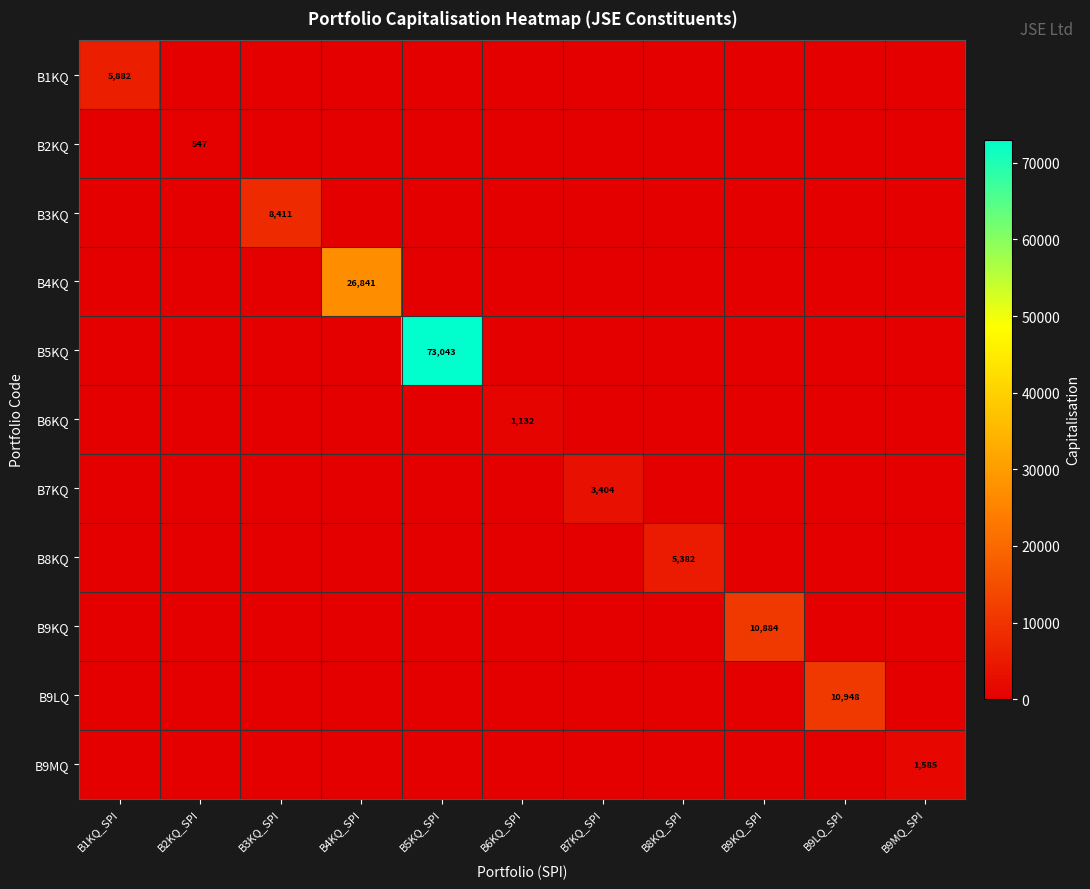

Which series has the largest total across all categories?

B5KQ